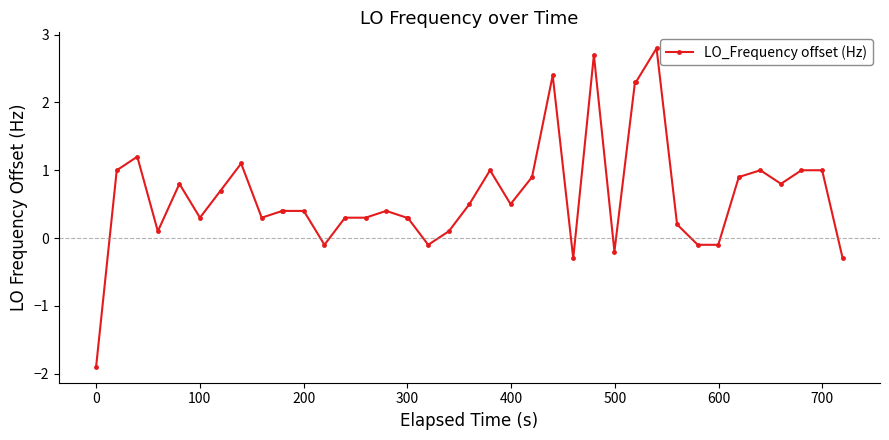

How many negative values are there?

8